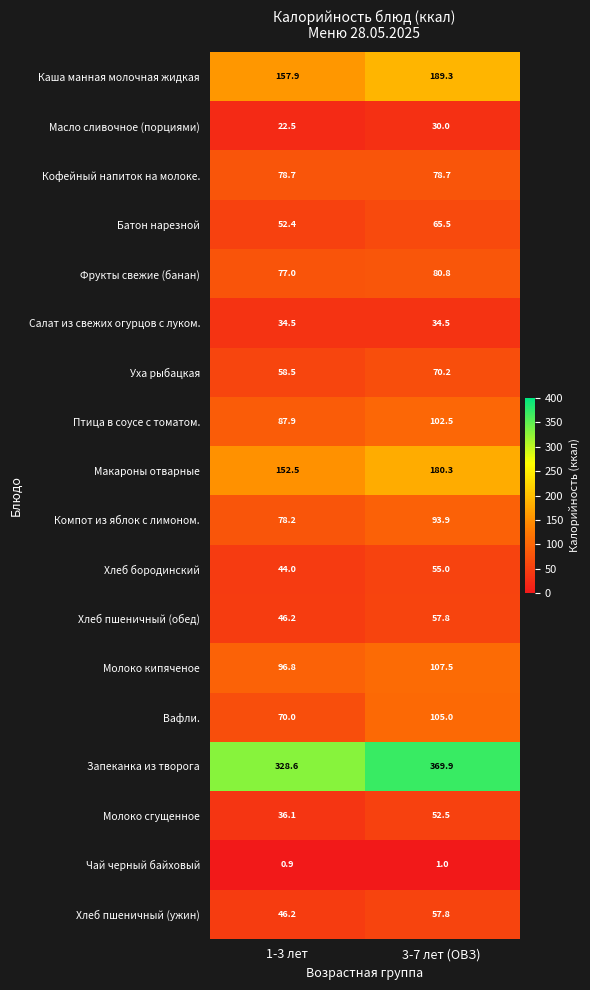

The value of Компот из яблок с лимоном. at 3-7 лет (ОВЗ) is 93.9. True or false?

True